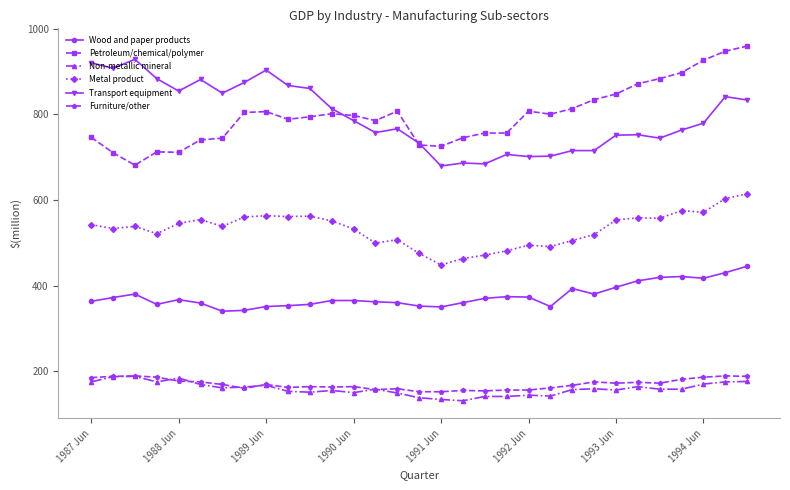

True or false: Petroleum/chemical/polymer has more than 0 interior local peaks.

True